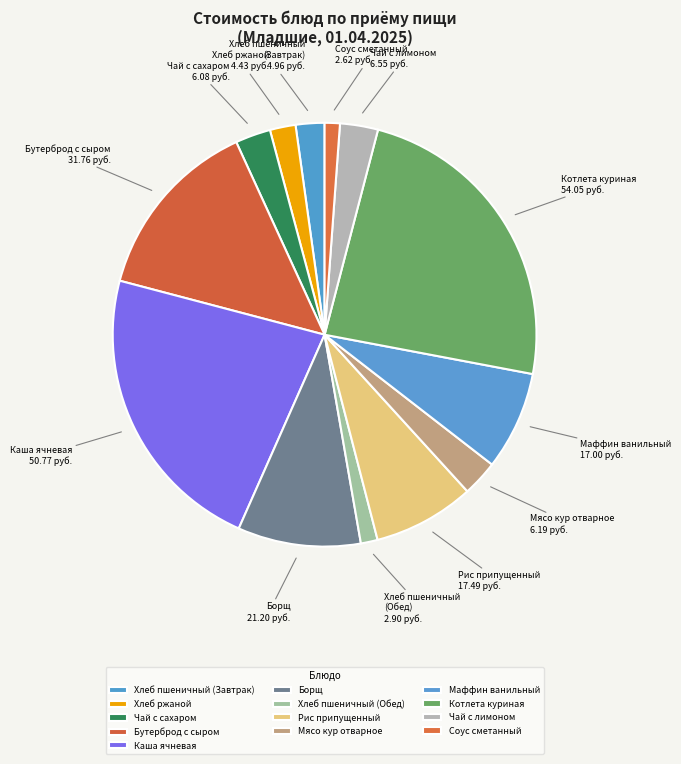

Does Чай с сахаром account for over 50% of the chart?

No